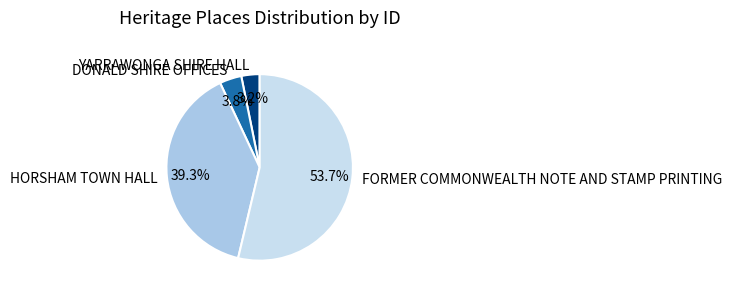

Rank the categories by value from lowest to highest.

YARRAWONGA SHIRE HALL, DONALD SHIRE OFFICES, HORSHAM TOWN HALL, FORMER COMMONWEALTH NOTE AND STAMP PRINTING